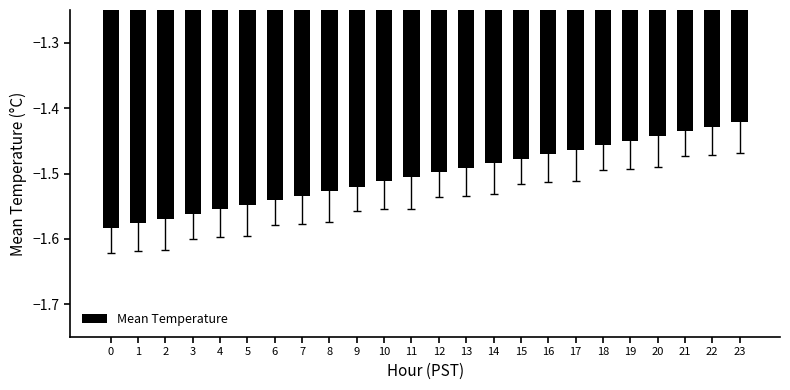

What is the sum of the values at 1 and 0?

-3.2